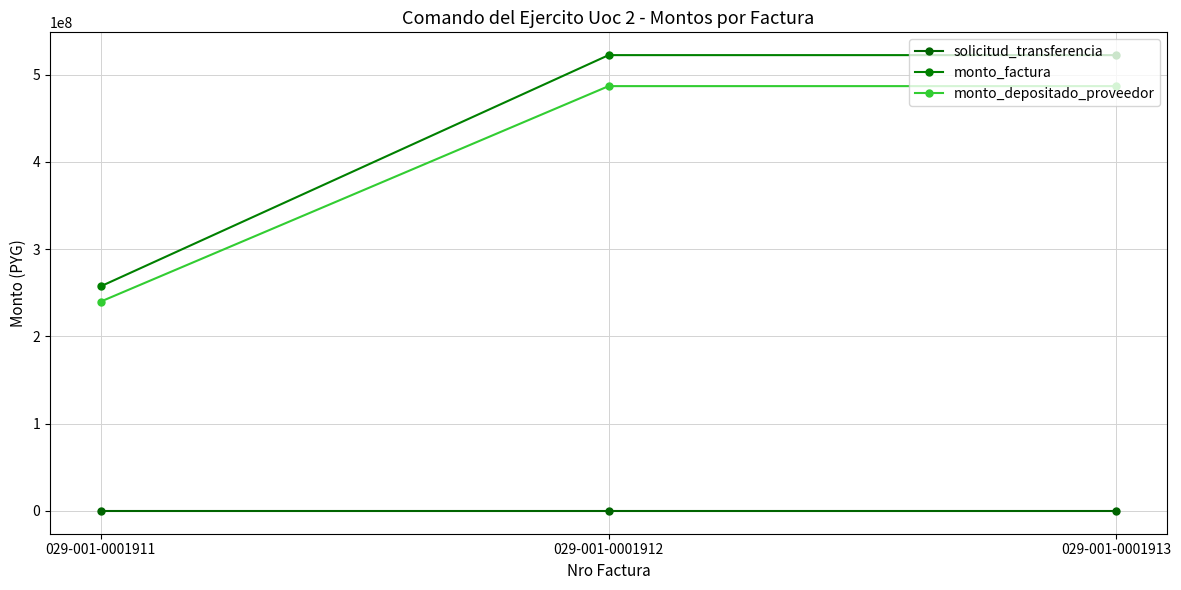

How many values in the monto_depositado_proveedor series are below 486914079?

1